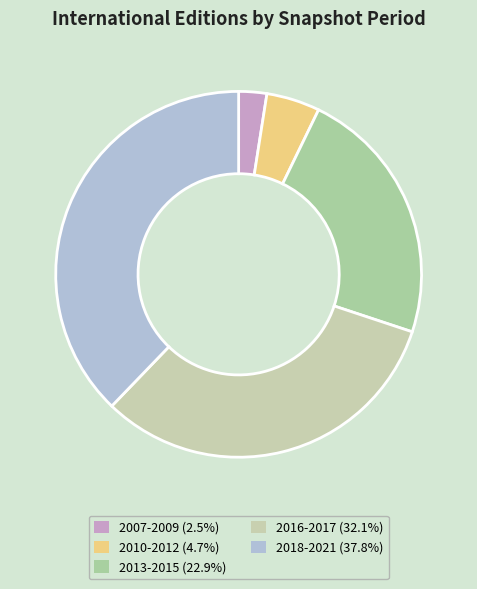

How many slices are in this pie chart?

5